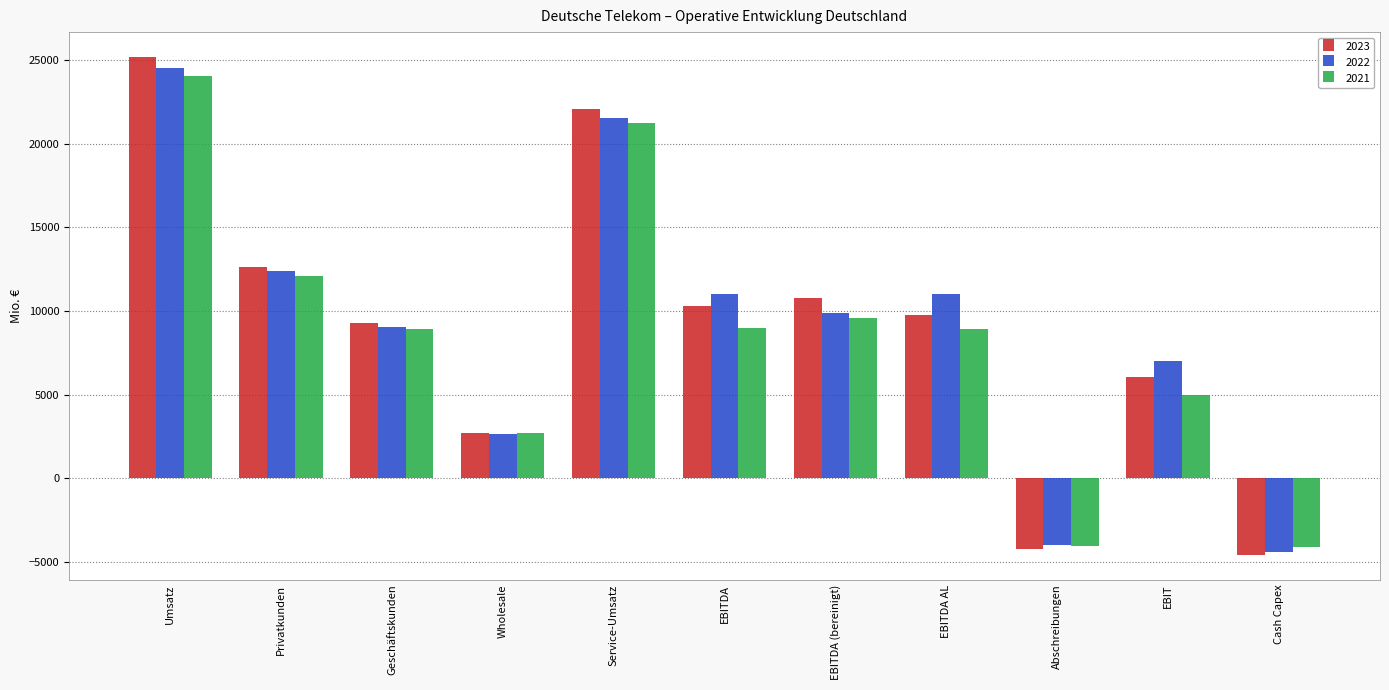

List the series in order of their peak value, highest first.

2023, 2022, 2021